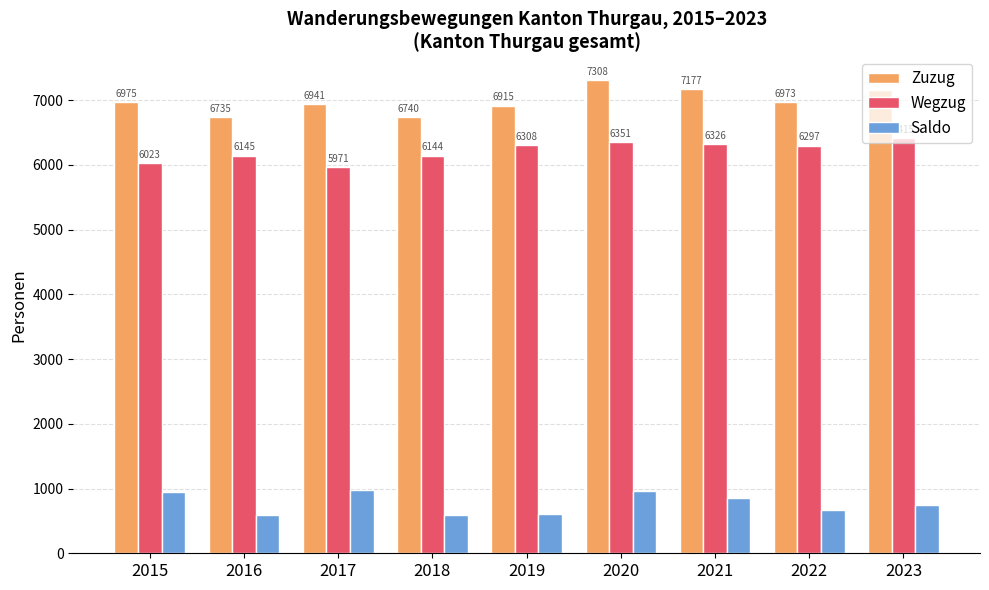

What is the total value across all series at 2015?

13950